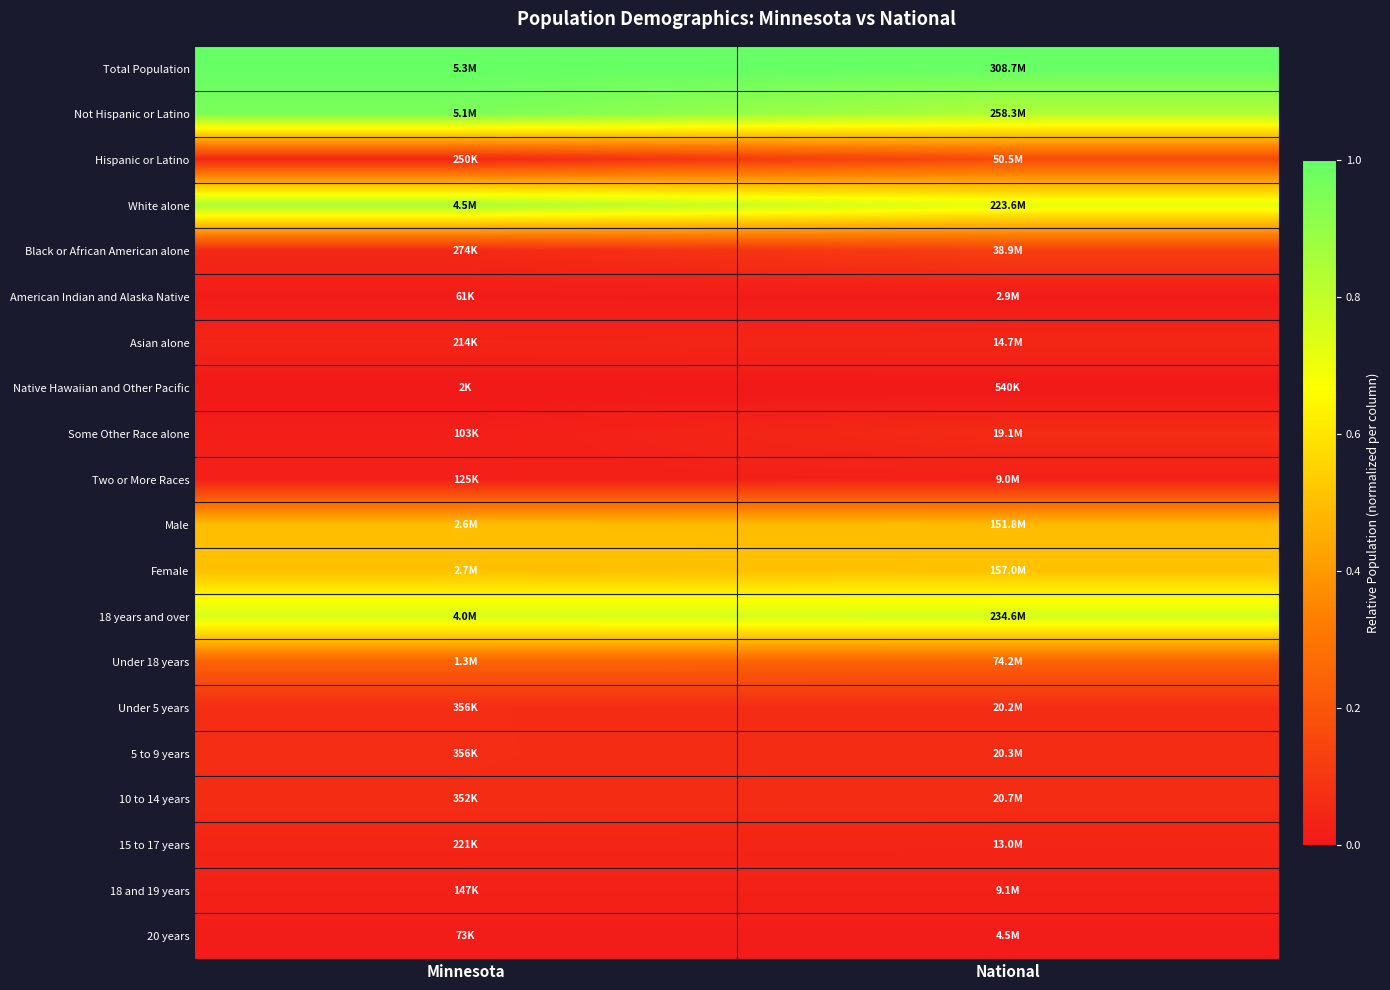

What is the greatest value displayed?

1.0